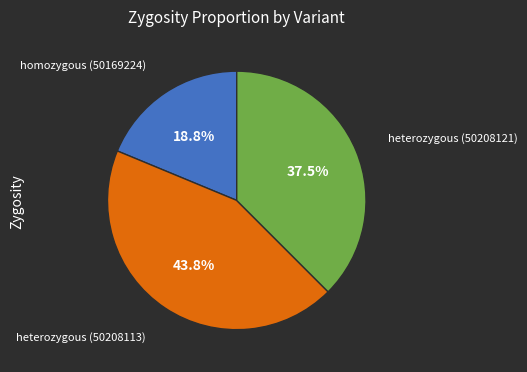

Is there any slice that represents more than half of the pie?

No